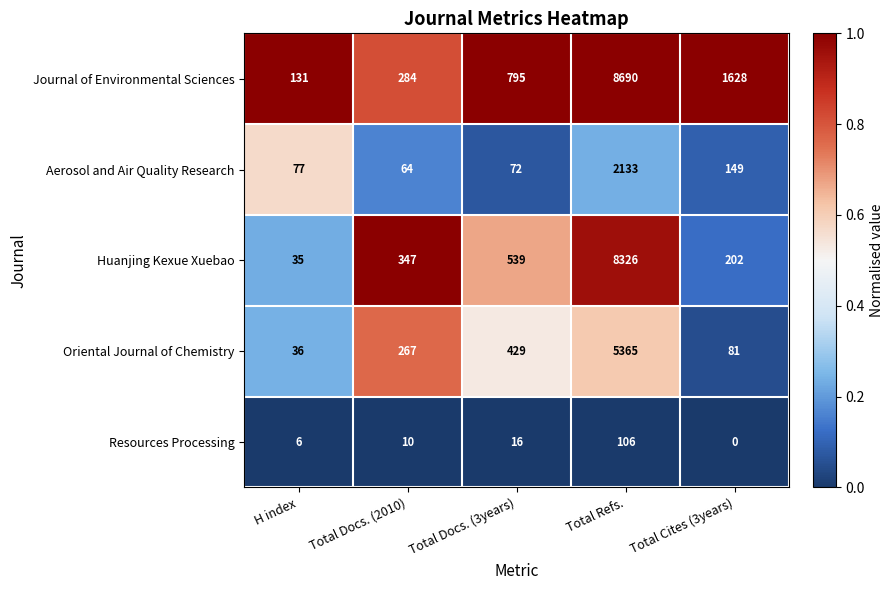

True or false: Journal of Environmental Sciences has a value of 13208 at Total Refs..

False